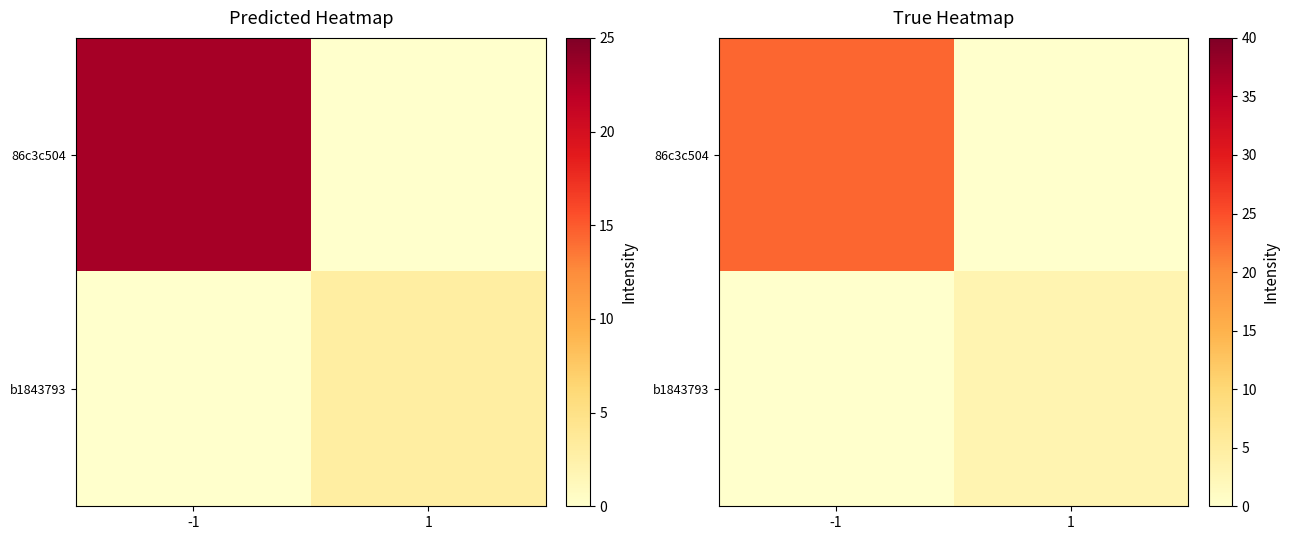

Count the number of data series in this chart.

2